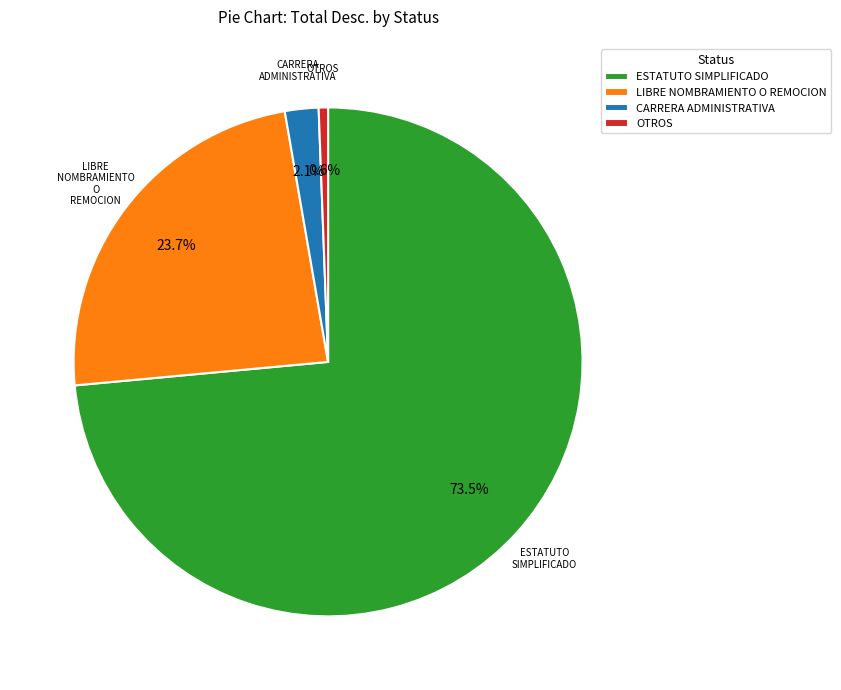

Approximately how many times larger is the value at LIBRE NOMBRAMIENTO O REMOCION compared to ESTATUTO SIMPLIFICADO?

0.3